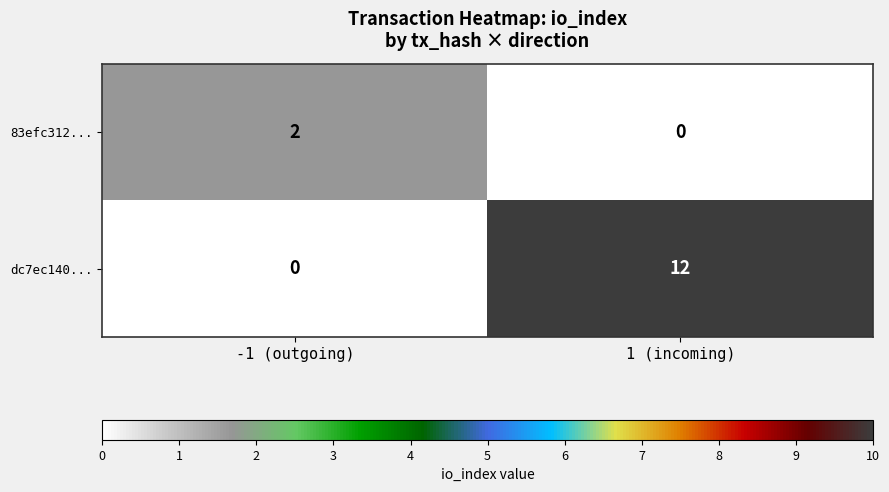

What is the average value of the dc7ec140... series?

6